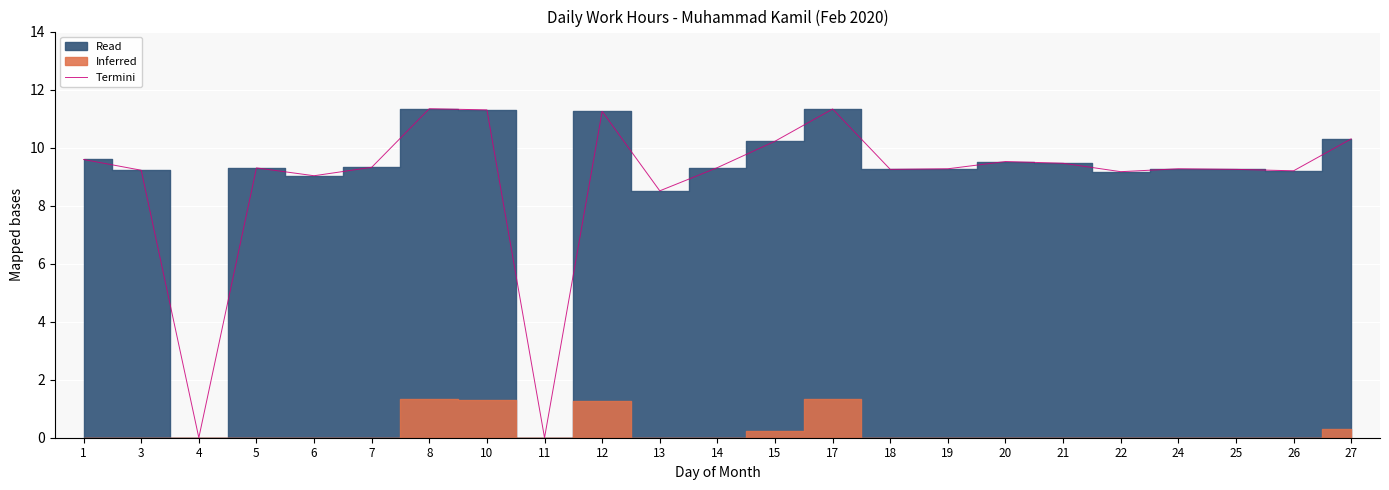

List the labels in order of value, largest first.

8, 17, 10, 12, 27, 15, 1, 20, 21, 7, 14, 5, 19, 24, 18, 25, 3, 26, 22, 6, 13, 4, 11